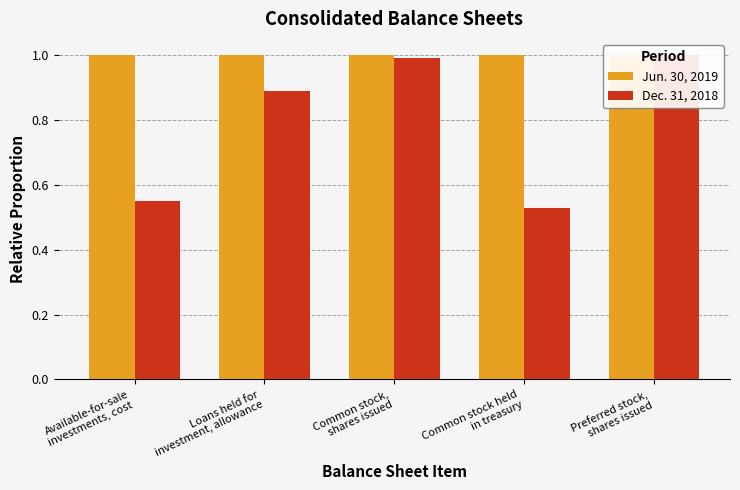

What is the smallest value displayed?

0.5